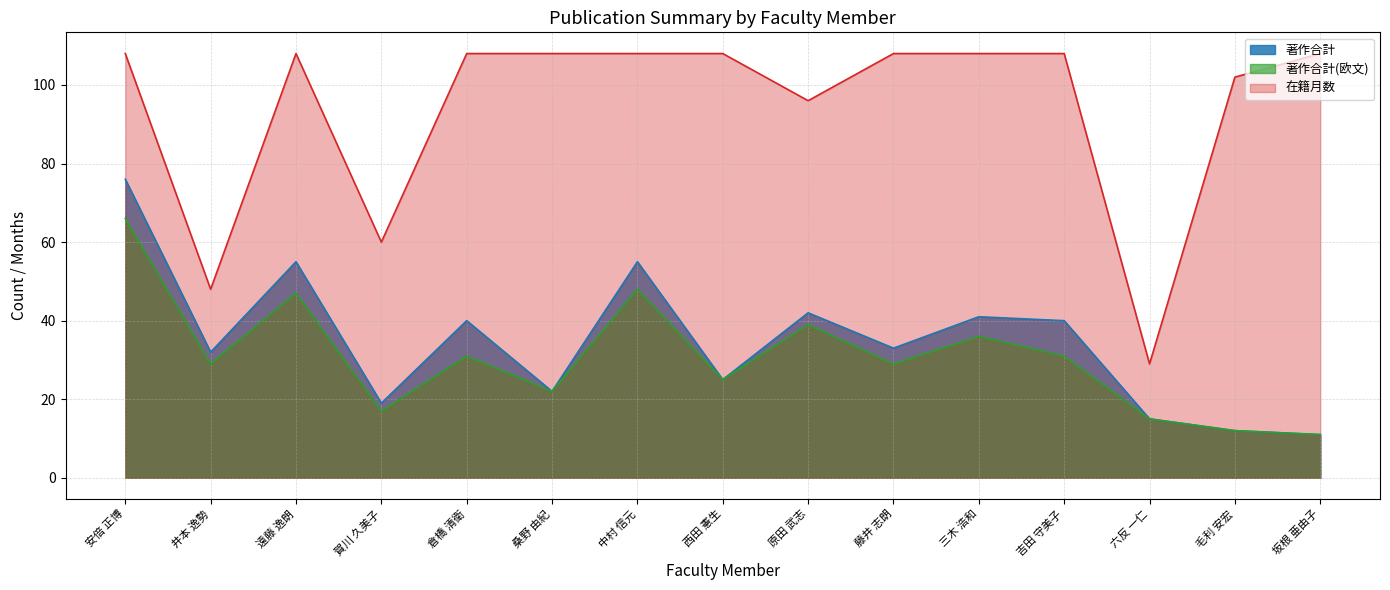

What is the difference between the 在籍月数 values at 遠藤 逸朗 and 賀川 久美子?

48